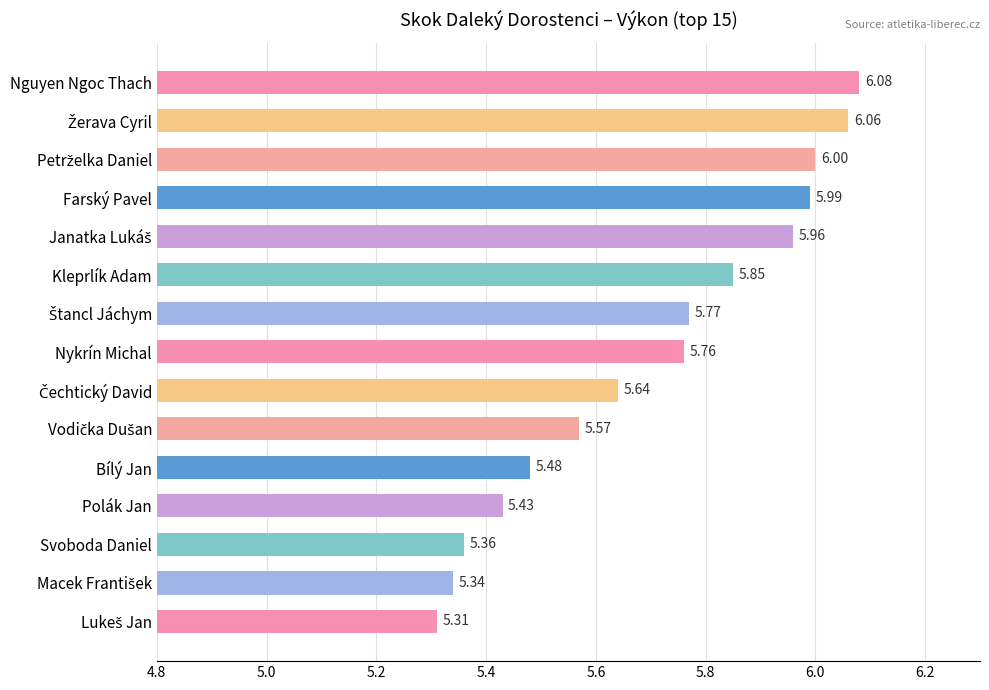

What is the sum of all values?

85.6